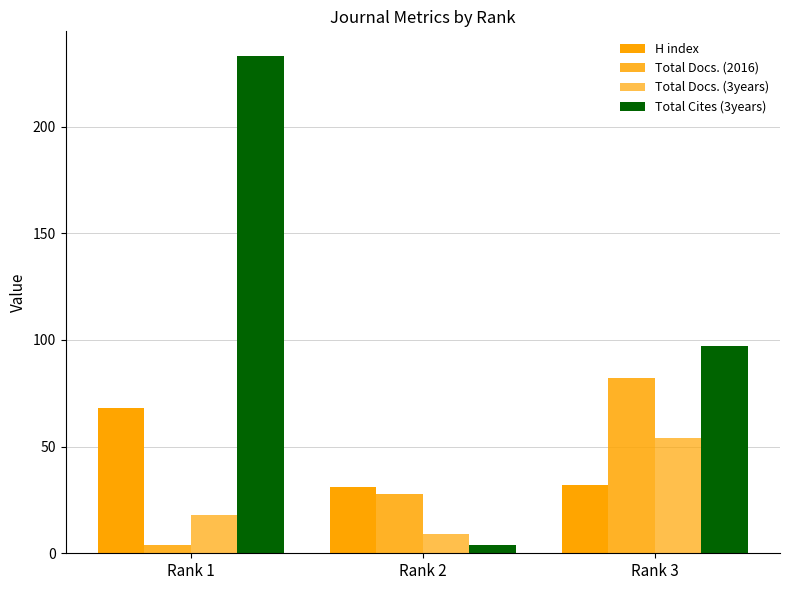

What is the difference between the Total Docs. (3years) values at Rank 1 and Rank 2?

9